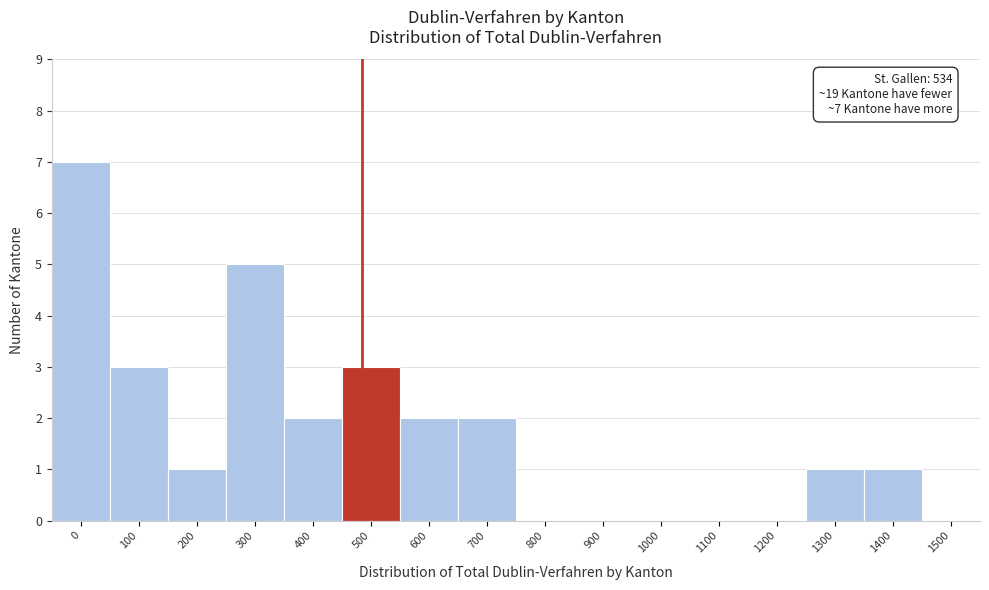

Reading left to right, list all the values displayed in this chart.

0=7	100=3	200=1	300=5	400=2	500=3	600=2	700=2	800=0	900=0	1000=0	1100=0	1200=0	1300=1	1400=1	1500=0